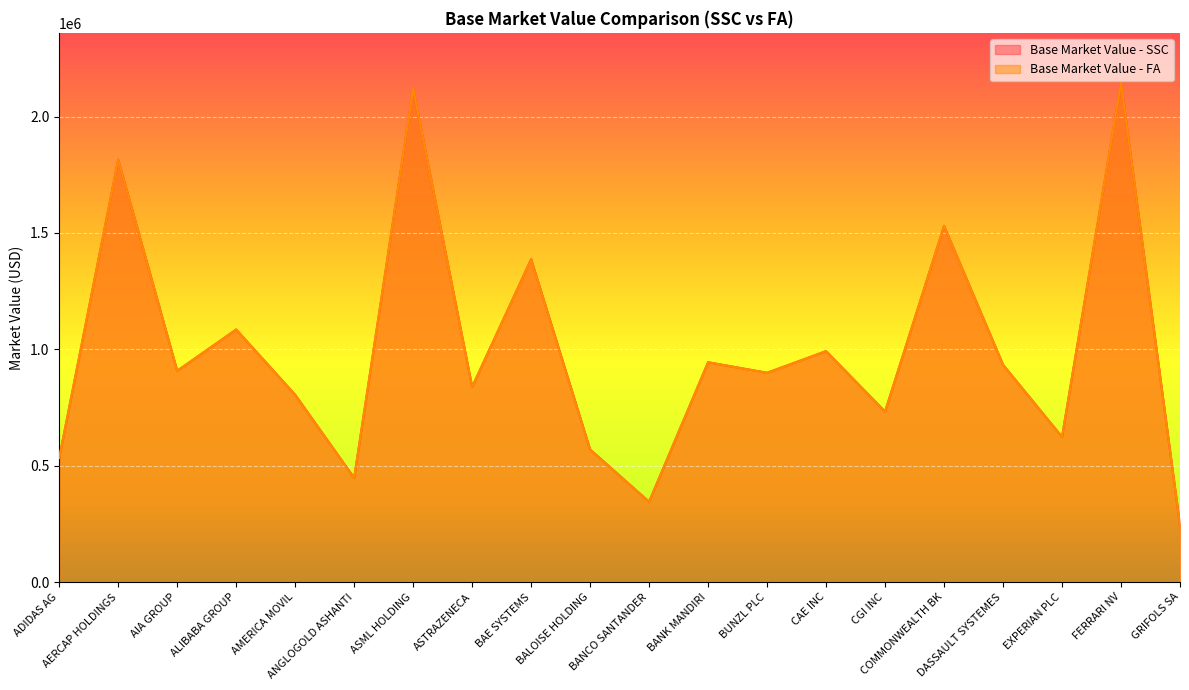

True or false: Base Market Value - SSC and Base Market Value - FA intersect in this chart.

False